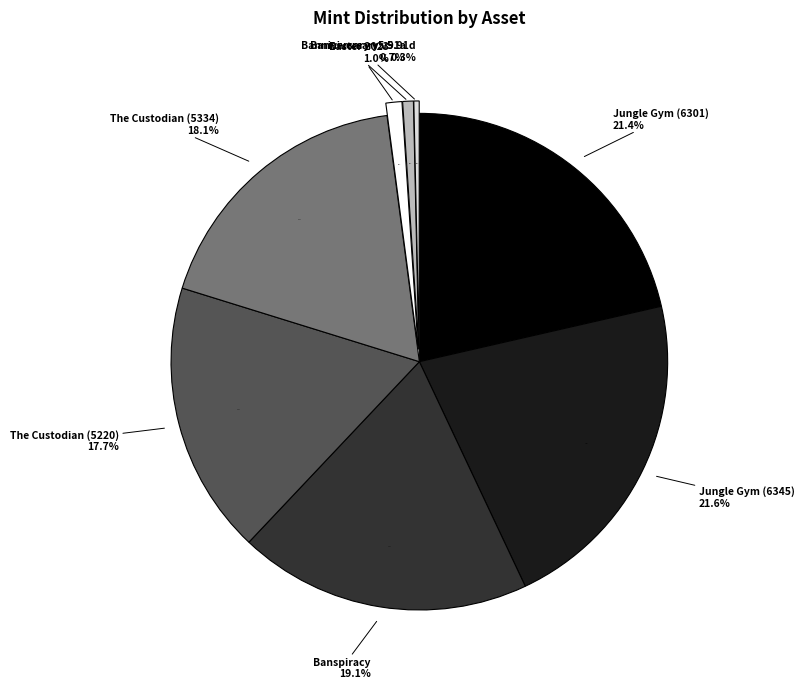

What percentage is NOT represented by Jungle Gym (6301)?

78.6%